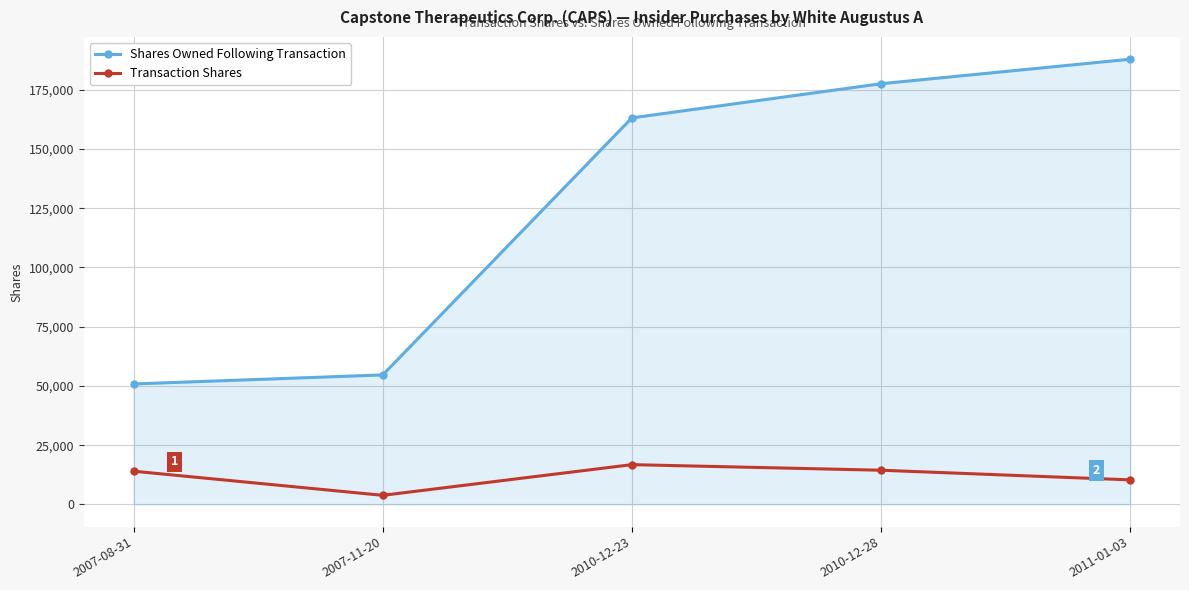

What is the sum of all Transaction Shares values?

59350